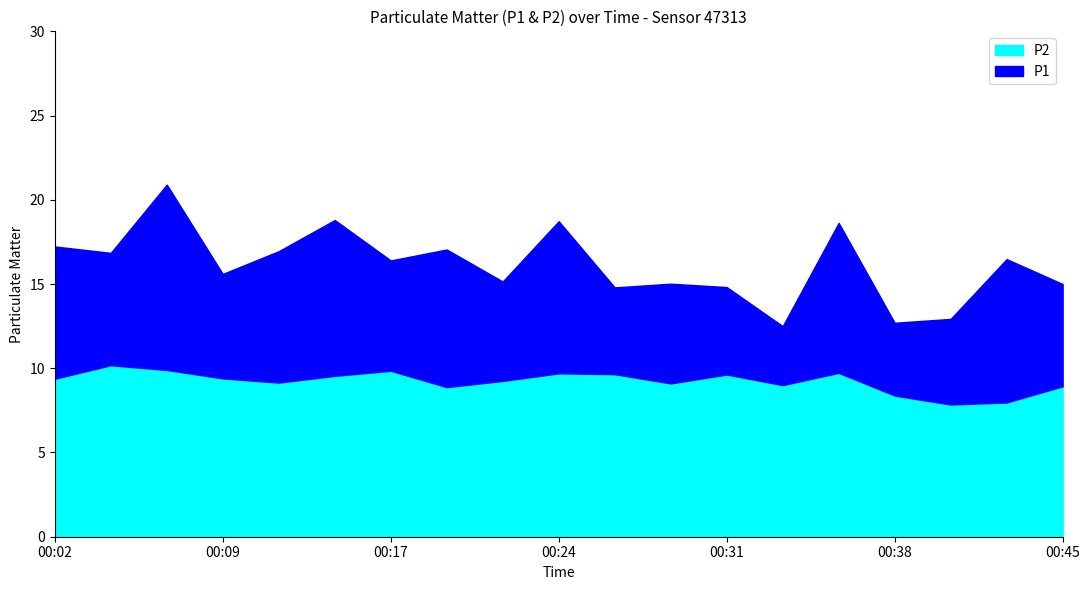

What is the difference between the maximum and minimum values in the P2 series?

2.3